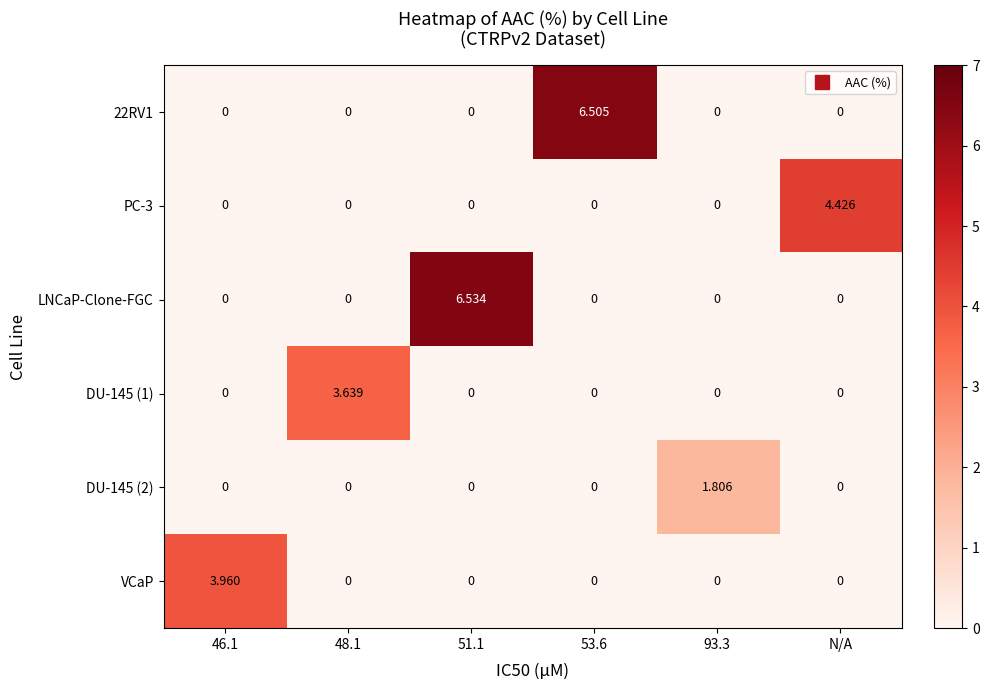

How many data points does each series have?

6